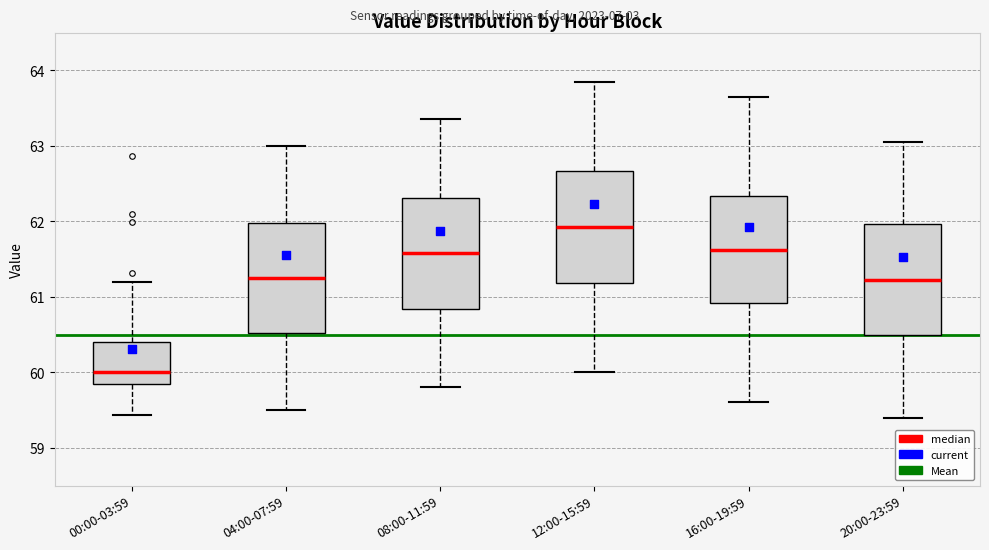

Reading left to right, read every box against the y-axis: the position of its median line, the range the box covers, and the ends of its whiskers. The values are not printed on the chart, so give them approximately, as read against the axis.

00:00-03:59: median 60.0, box 59.8 to 60.4, whiskers 59.4 to 61.2
04:00-07:59: median 61.3, box 60.5 to 62.0, whiskers 59.5 to 63.0
08:00-11:59: median 61.6, box 60.8 to 62.3, whiskers 59.8 to 63.4
12:00-15:59: median 61.9, box 61.2 to 62.7, whiskers 60.0 to 63.9
16:00-19:59: median 61.6, box 60.9 to 62.3, whiskers 59.6 to 63.7
20:00-23:59: median 61.2, box 60.5 to 62.0, whiskers 59.4 to 63.1